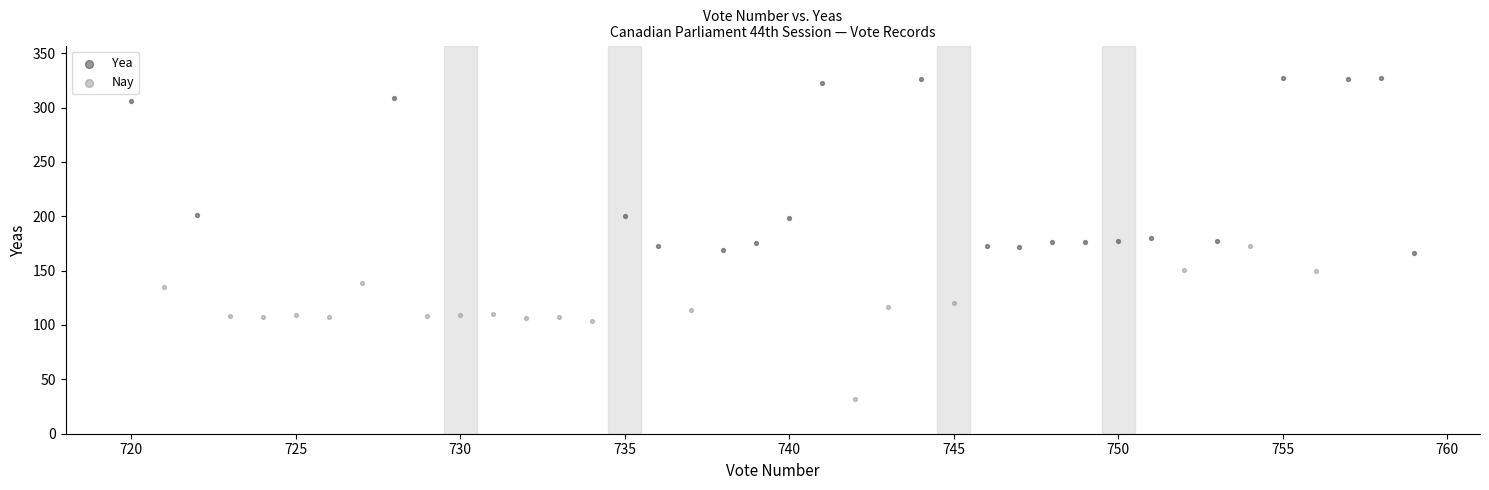

Which series reaches the minimum Y coordinate?

Nay